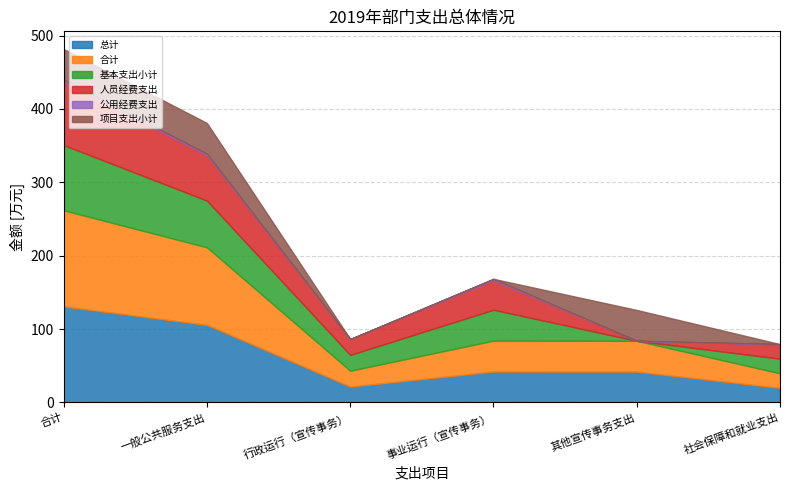

Where is 公用经费支出 nearest to the value 0?

行政运行（宣传事务）